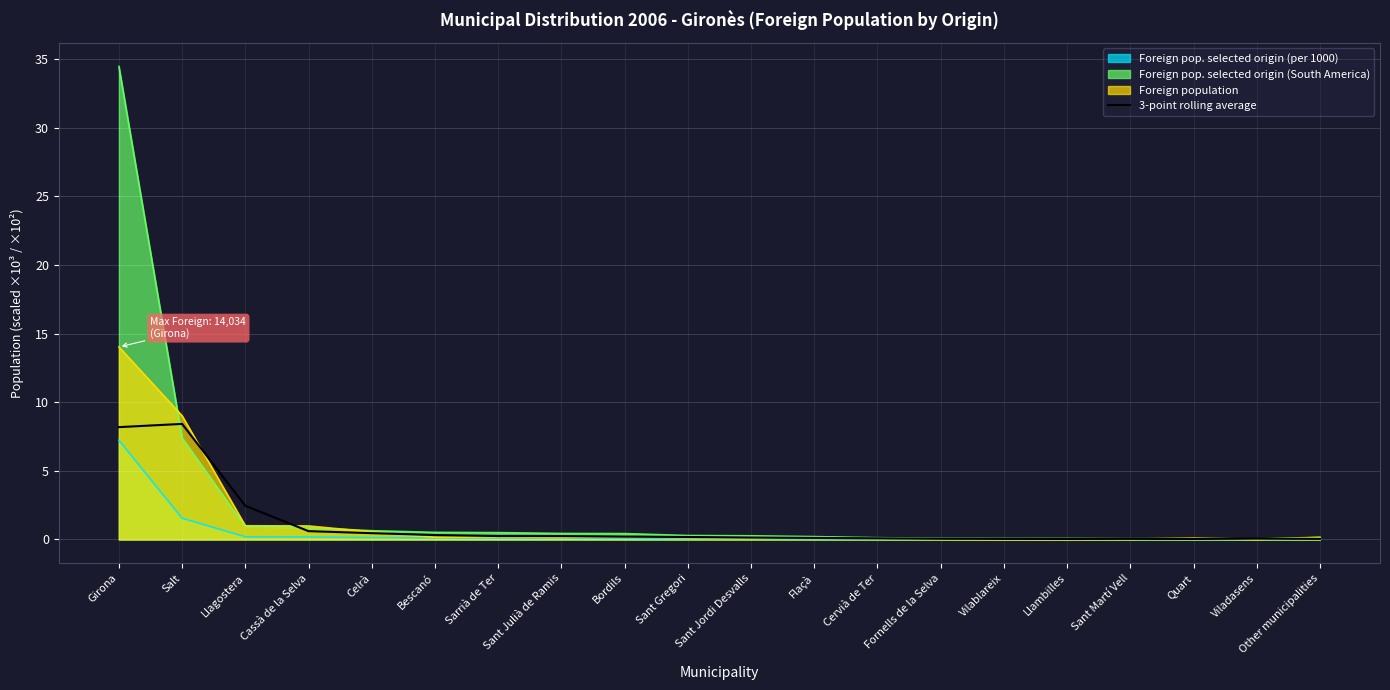

True or false: the data shows 0.1 at Other municipalities.

False